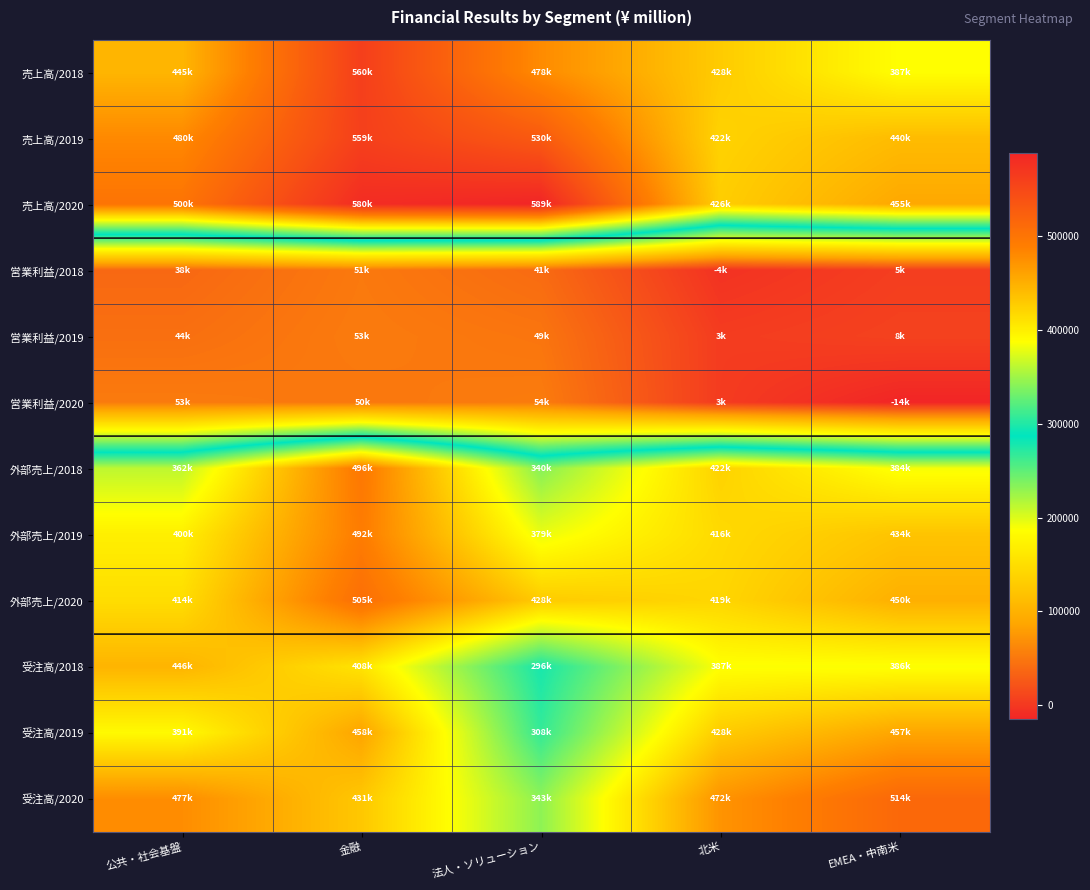

Reading left to right, transcribe all the data shown in this chart.

売上高/2018: 公共・社会基盤=444938	金融=559927	法人・ソリューション=478107	北米=427938	EMEA・中南米=387492
売上高/2019: 公共・社会基盤=479935	金融=559135	法人・ソリューション=529816	北米=421920	EMEA・中南米=440133
売上高/2020: 公共・社会基盤=500156	金融=580363	法人・ソリューション=588578	北米=426010	EMEA・中南米=455442
営業利益/2018: 公共・社会基盤=38279	金融=51434	法人・ソリューション=40525	北米=-4219	EMEA・中南米=4860
営業利益/2019: 公共・社会基盤=43872	金融=52930	法人・ソリューション=48514	北米=3489	EMEA・中南米=7895
営業利益/2020: 公共・社会基盤=52802	金融=50374	法人・ソリューション=53534	北米=3241	EMEA・中南米=-14408
外部売上/2018: 公共・社会基盤=361767	金融=496427	法人・ソリューション=340186	北米=422262	EMEA・中南米=383863
外部売上/2019: 公共・社会基盤=399581	金融=491579	法人・ソリューション=379234	北米=416484	EMEA・中南米=433858
外部売上/2020: 公共・社会基盤=413742	金融=505475	法人・ソリューション=427982	北米=419312	EMEA・中南米=449685
受注高/2018: 公共・社会基盤=445998	金融=408498	法人・ソリューション=296451	北米=386552	EMEA・中南米=385856
受注高/2019: 公共・社会基盤=391087	金融=458214	法人・ソリューション=307699	北米=427631	EMEA・中南米=457395
受注高/2020: 公共・社会基盤=476995	金融=430709	法人・ソリューション=342847	北米=471575	EMEA・中南米=513676